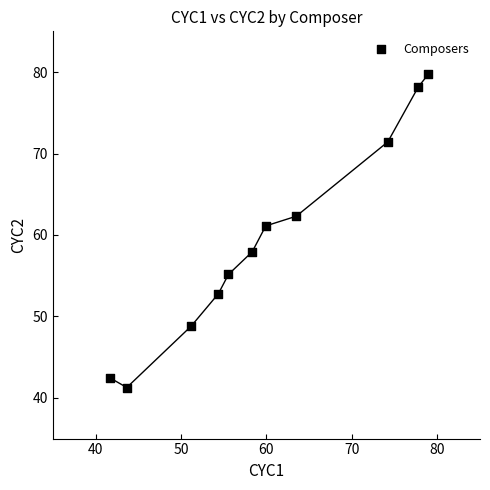

What is the average X value?

59.9